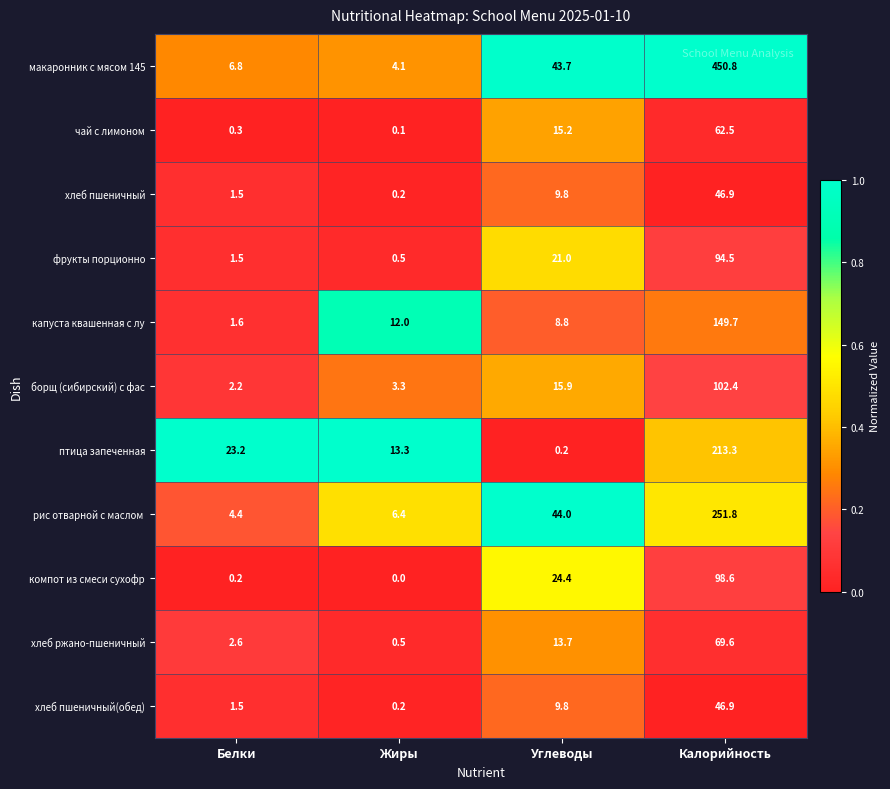

Rank the categories by хлеб ржано-пшеничный value from lowest to highest.

Жиры, Белки, Углеводы, Калорийность